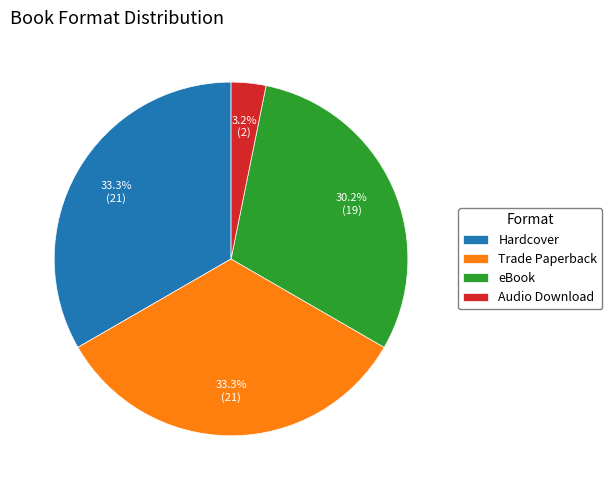

How many slices are in this pie chart?

4